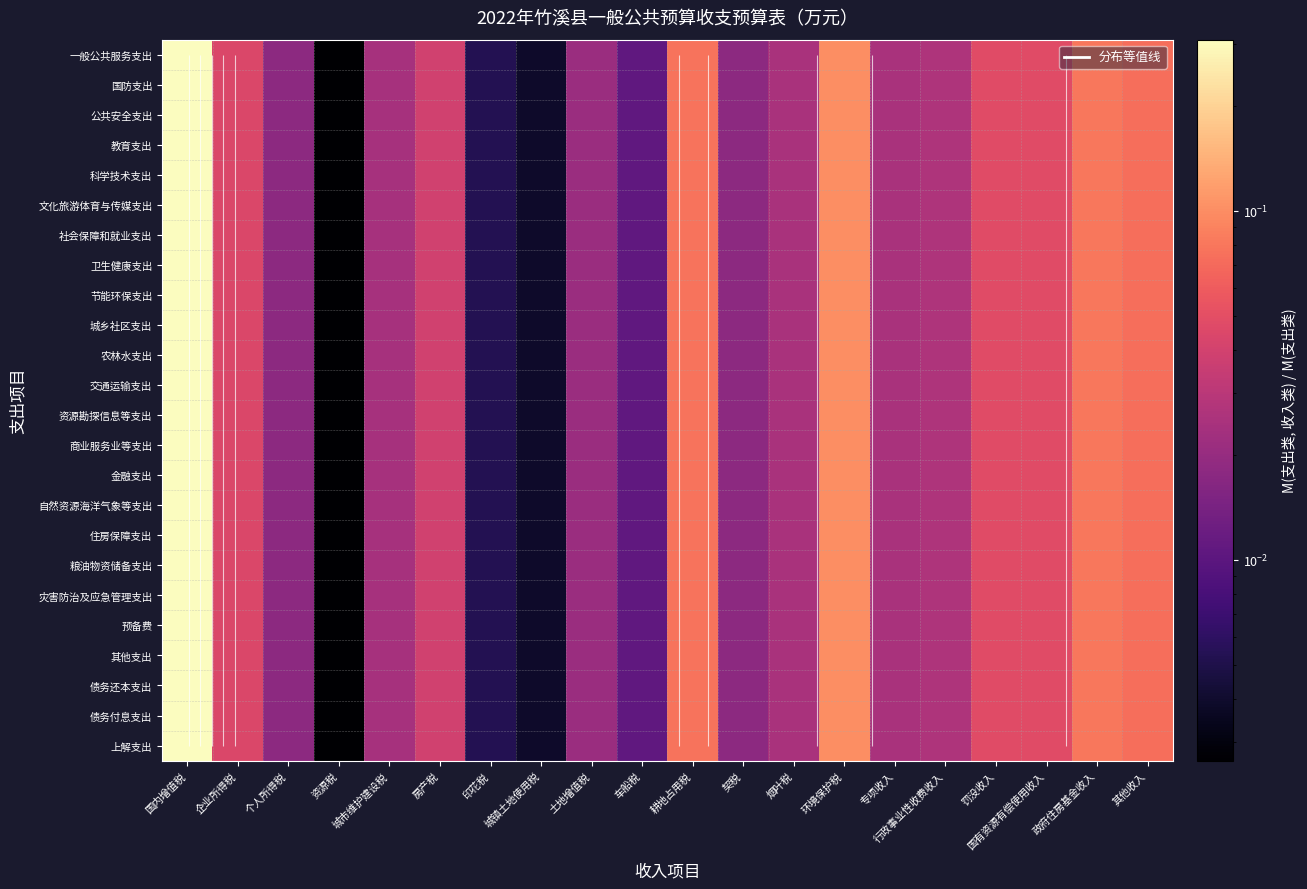

What is the difference between the maximum and minimum values in the 粮油物资储备支出 series?

0.3